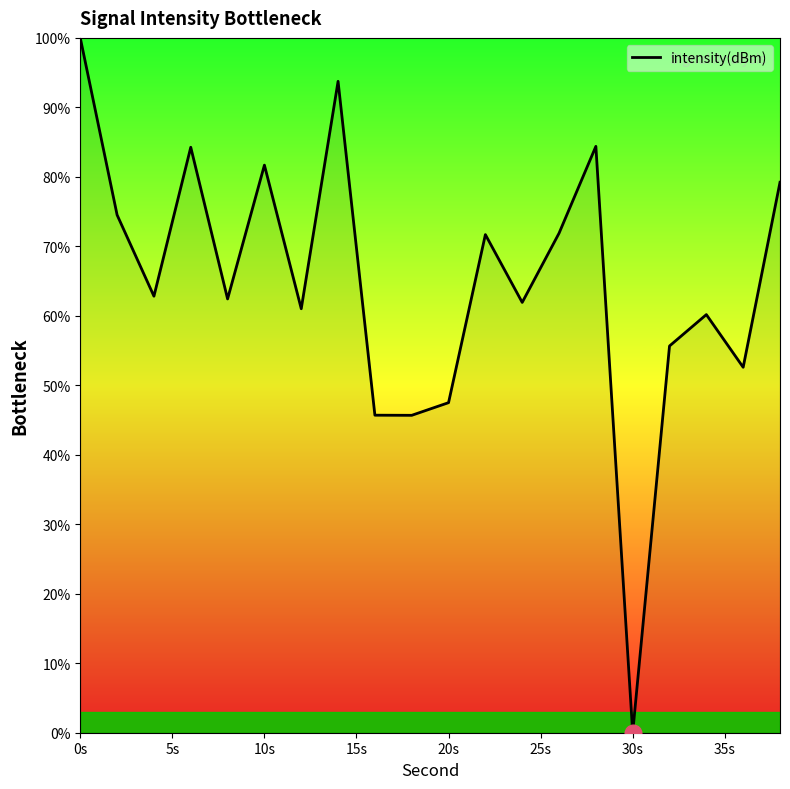

What is the difference between the maximum and minimum values?

100.0